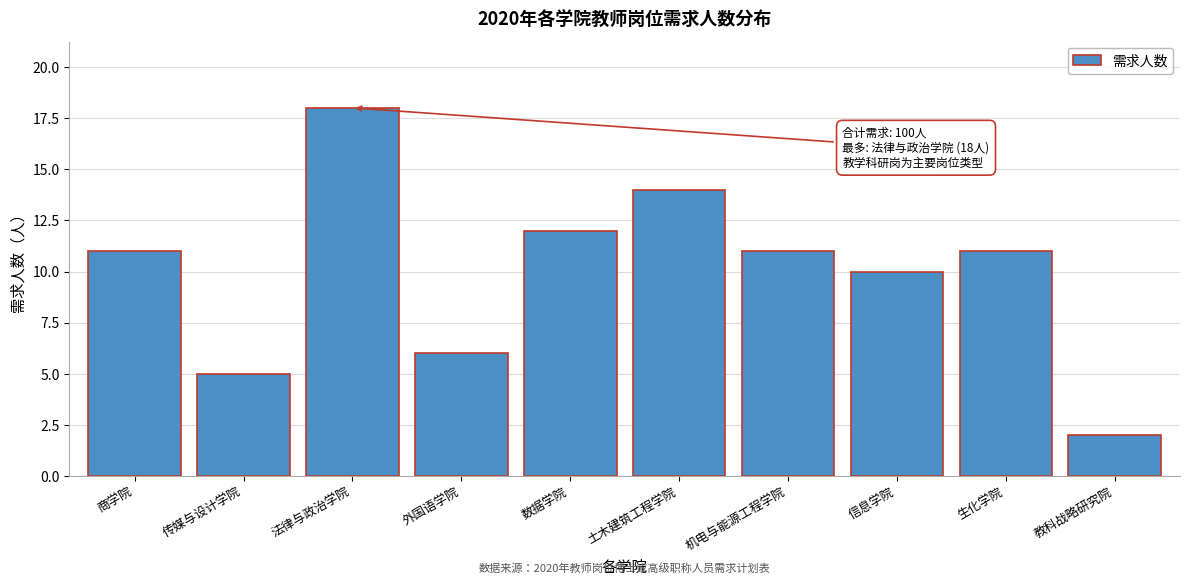

Reading left to right, extract all data points from this chart.

商学院=11	传媒与设计学院=5	法律与政治学院=18	外国语学院=6	数据学院=12	土木建筑工程学院=14	机电与能源工程学院=11	信息学院=10	生化学院=11	教科战略研究院=2